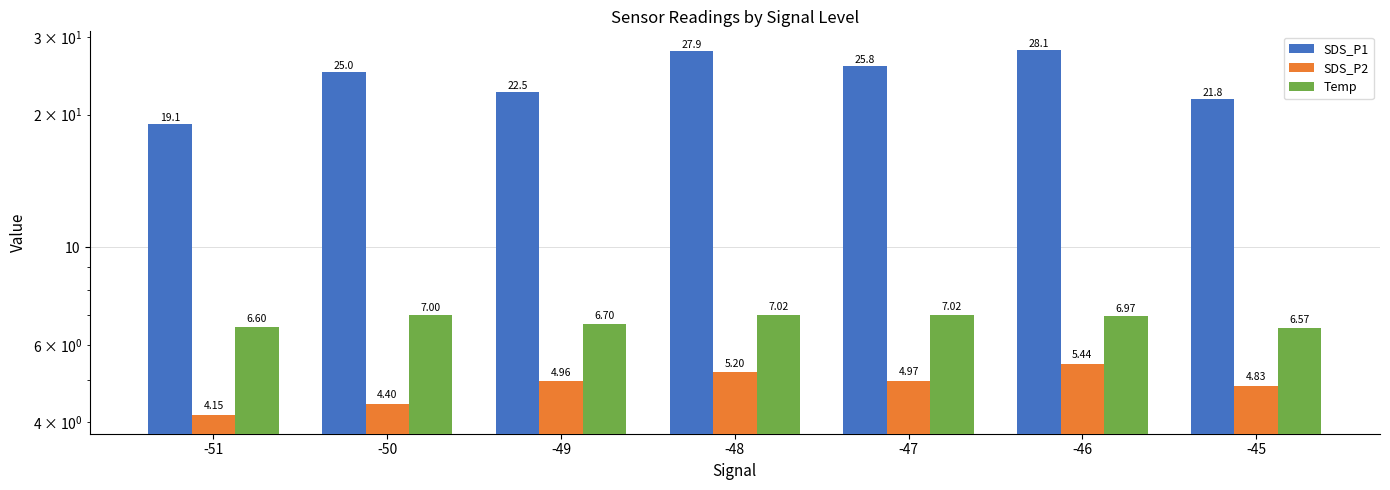

Which category has the highest value in the Temp series?

-48